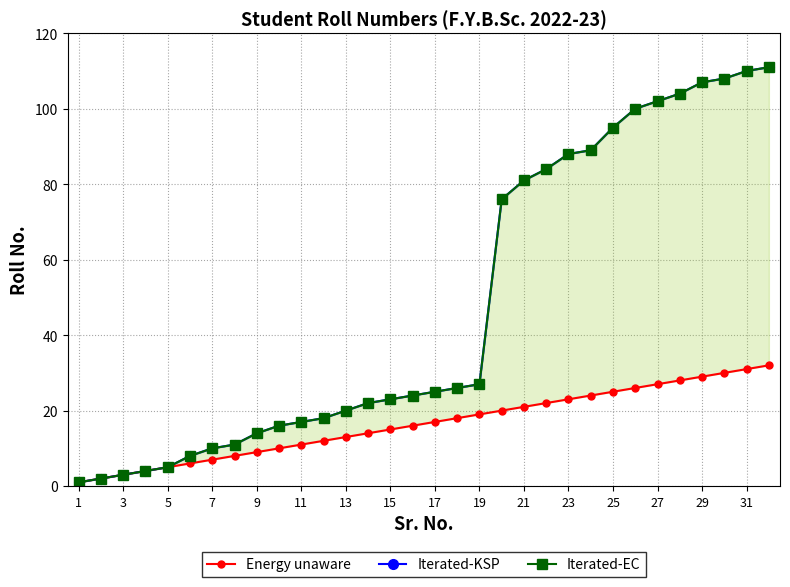

The Iterated-KSP series shows 27 at 19. True or false?

True